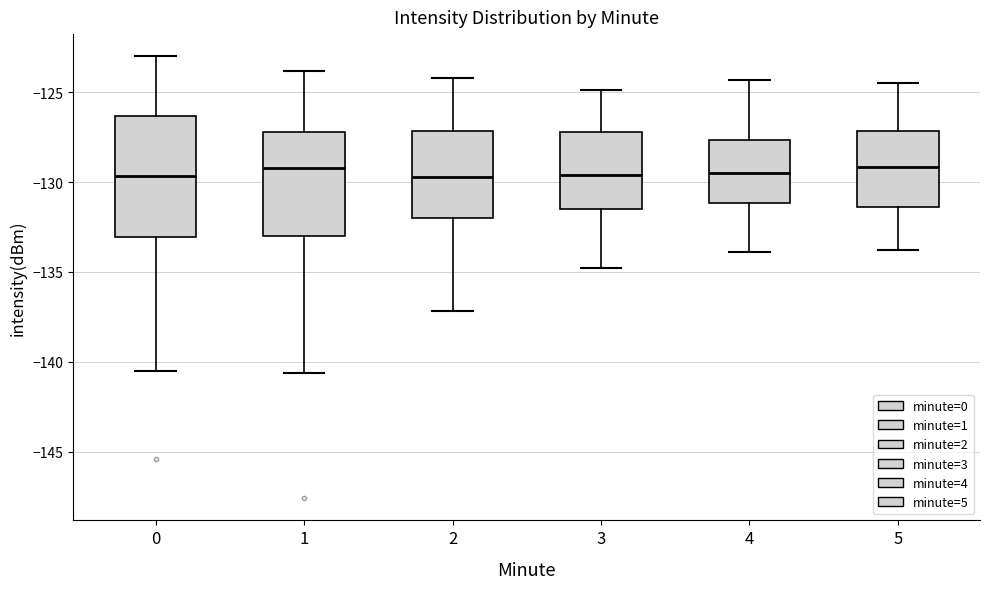

Reading left to right, read every box against the y-axis: the position of its median line, the range the box covers, and the ends of its whiskers. The values are not printed on the chart, so give them approximately, as read against the axis.

0: median -129.5, box -133.0 to -126.5, whiskers -140.5 to -123.0
1: median -129.0, box -133.0 to -127.0, whiskers -140.5 to -124.0
2: median -129.5, box -132.0 to -127.0, whiskers -137.0 to -124.0
3: median -129.5, box -131.5 to -127.0, whiskers -135.0 to -125.0
4: median -129.5, box -131.0 to -127.5, whiskers -134.0 to -124.5
5: median -129.0, box -131.5 to -127.0, whiskers -134.0 to -124.5